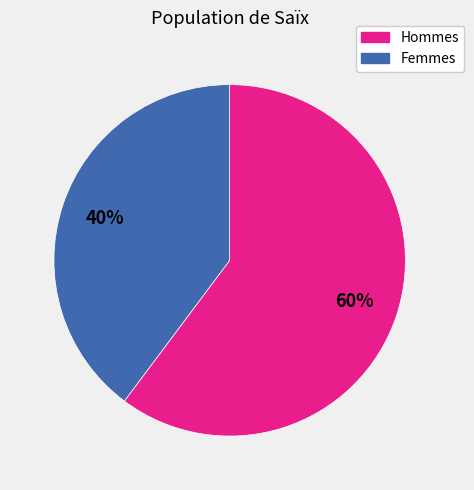

To the nearest percent, what is the difference between the largest and smallest slice percentages?

20%